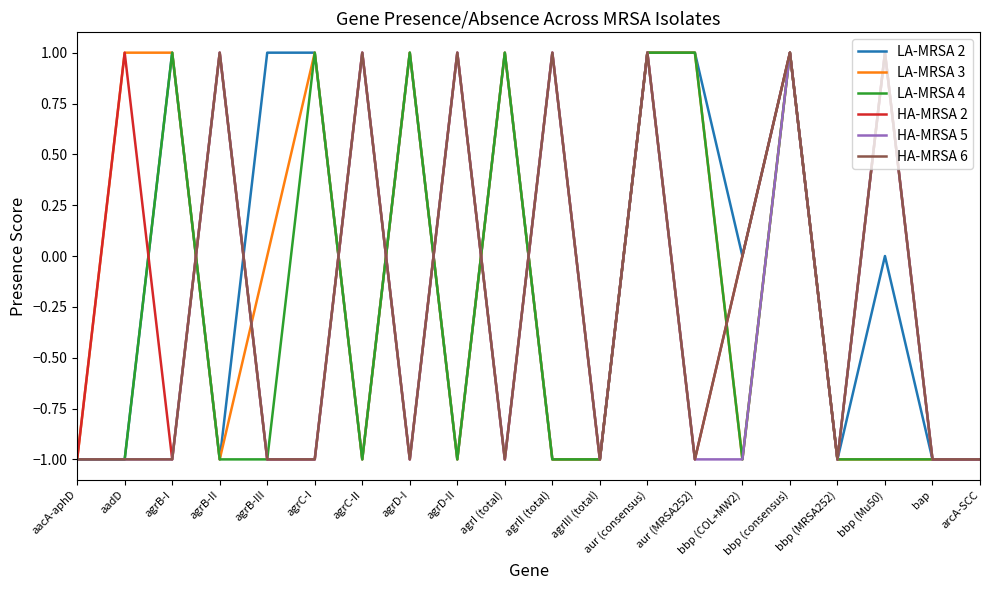

Is it true that HA-MRSA 2 equals 0 at agrD-I?

False